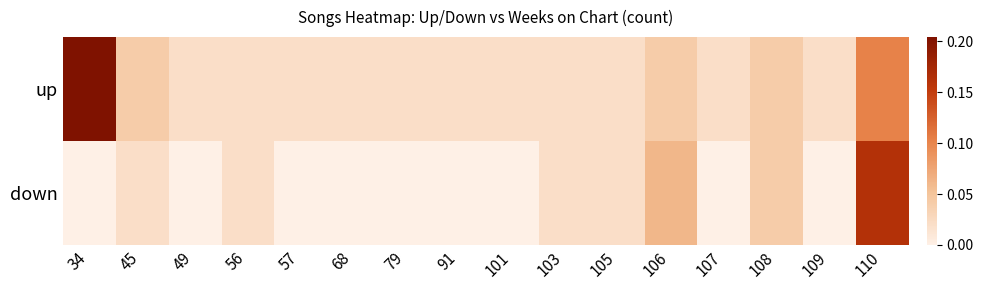

At which category is the sum across all series the highest?

110